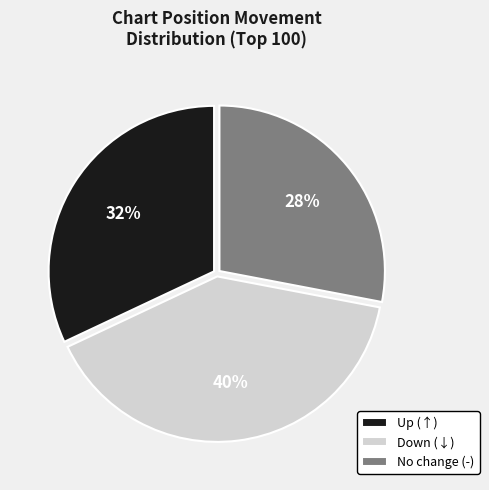

Is it true that Up (↑) is 32% of the pie?

True